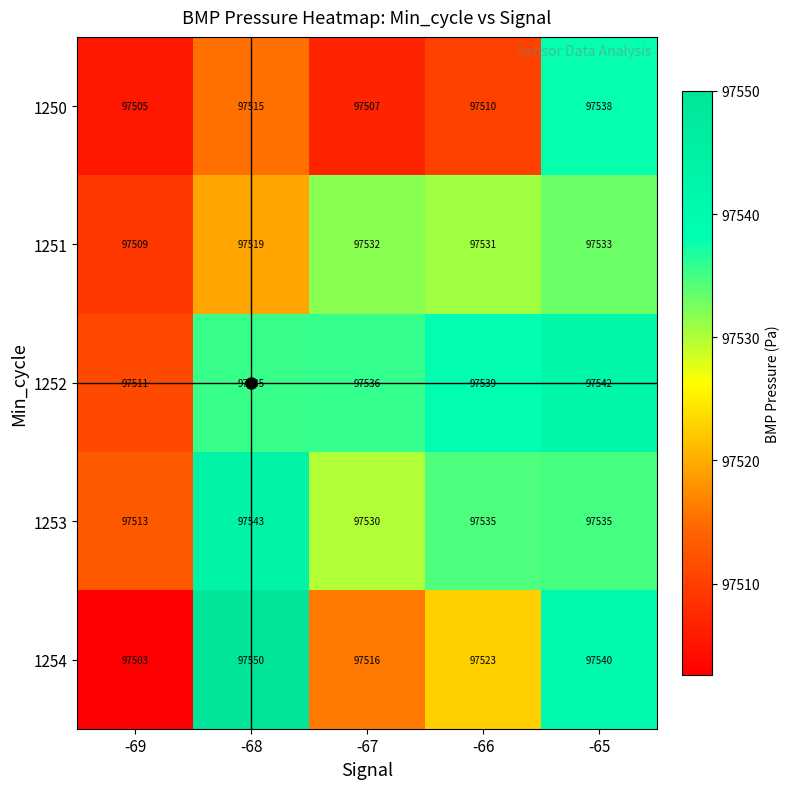

At which label does 1253 first exceed 97535?

-68